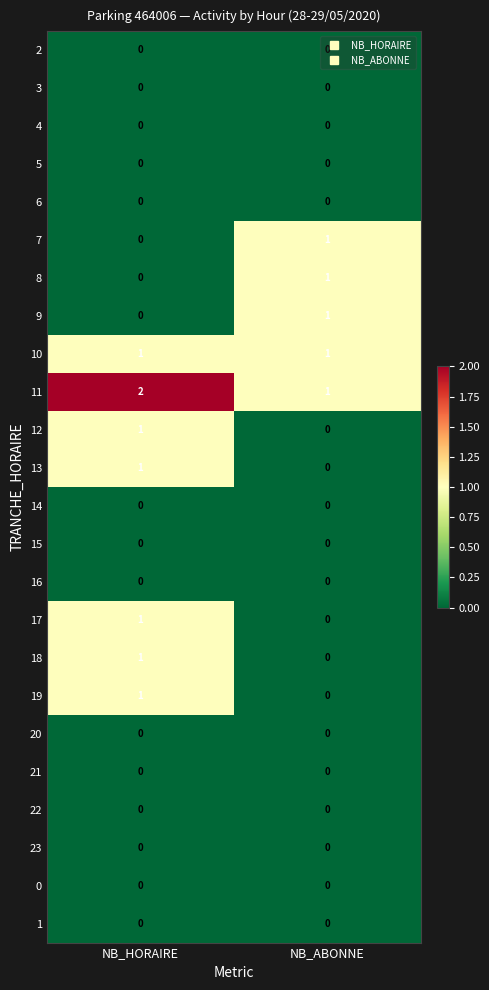

Which series has the largest total across all categories?

11